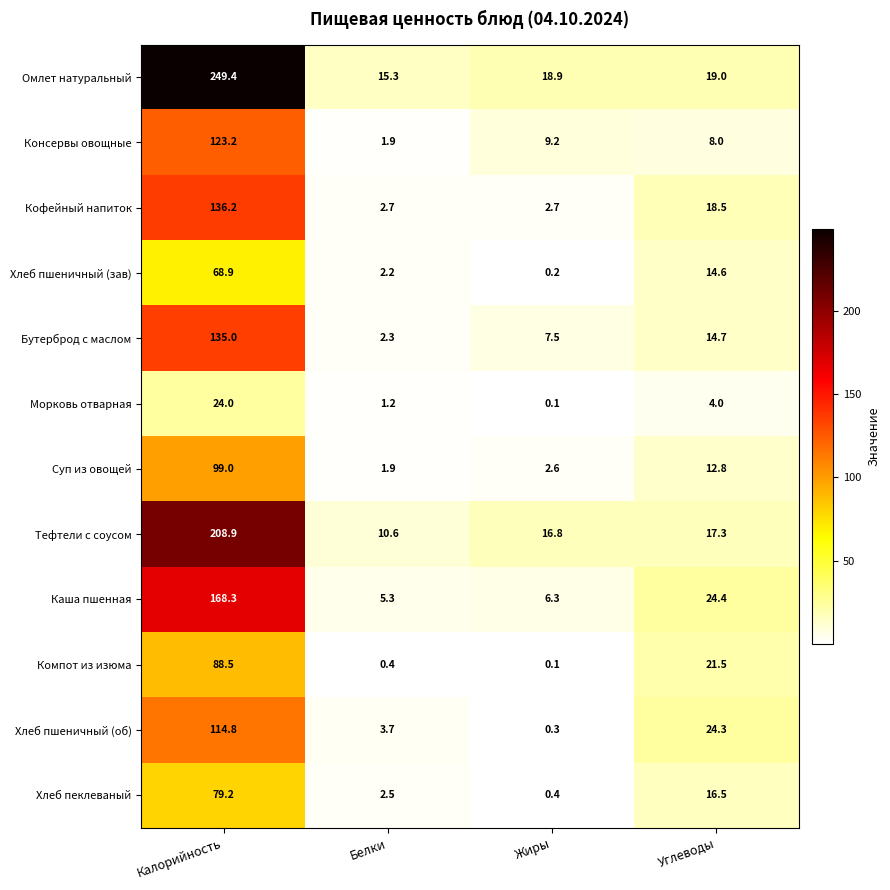

At how many categories does at least one series exceed 148?

1